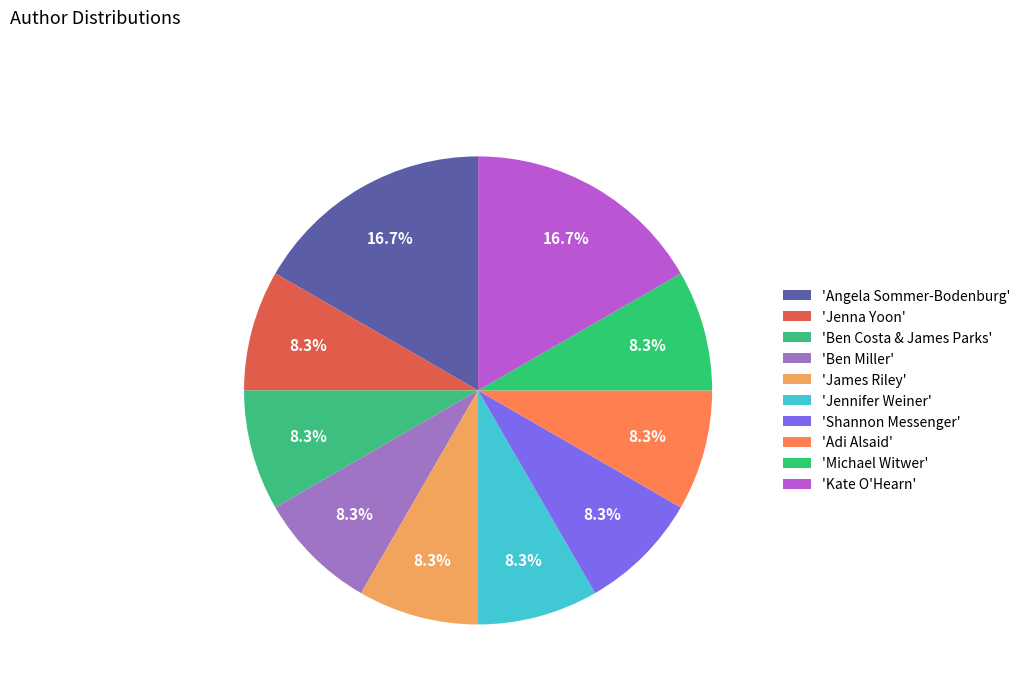

Count the number of slices in the pie.

10